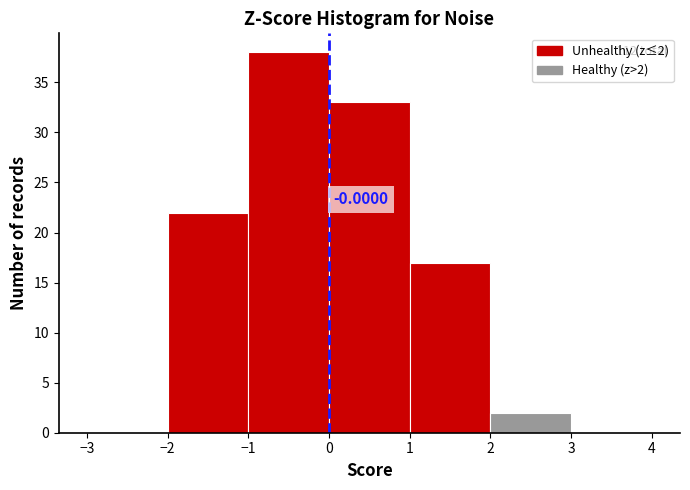

Over which range of the x-axis is the bar tallest?

-1 to 0